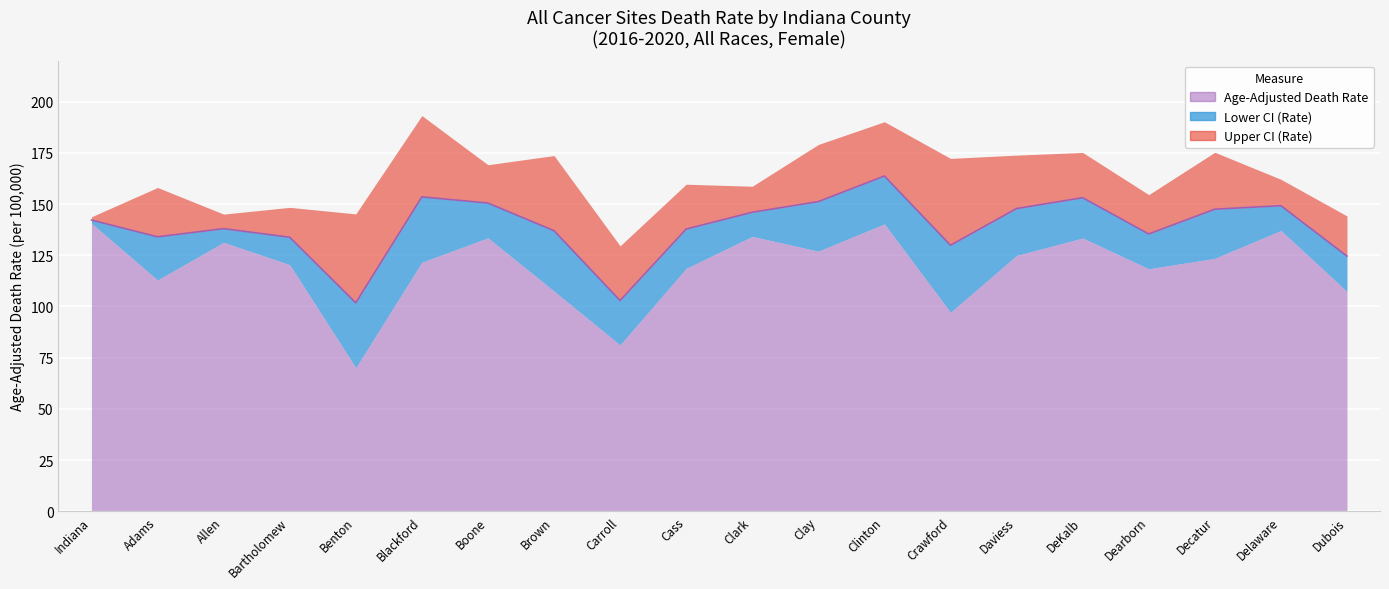

At how many categories does at least one series exceed 167?

9